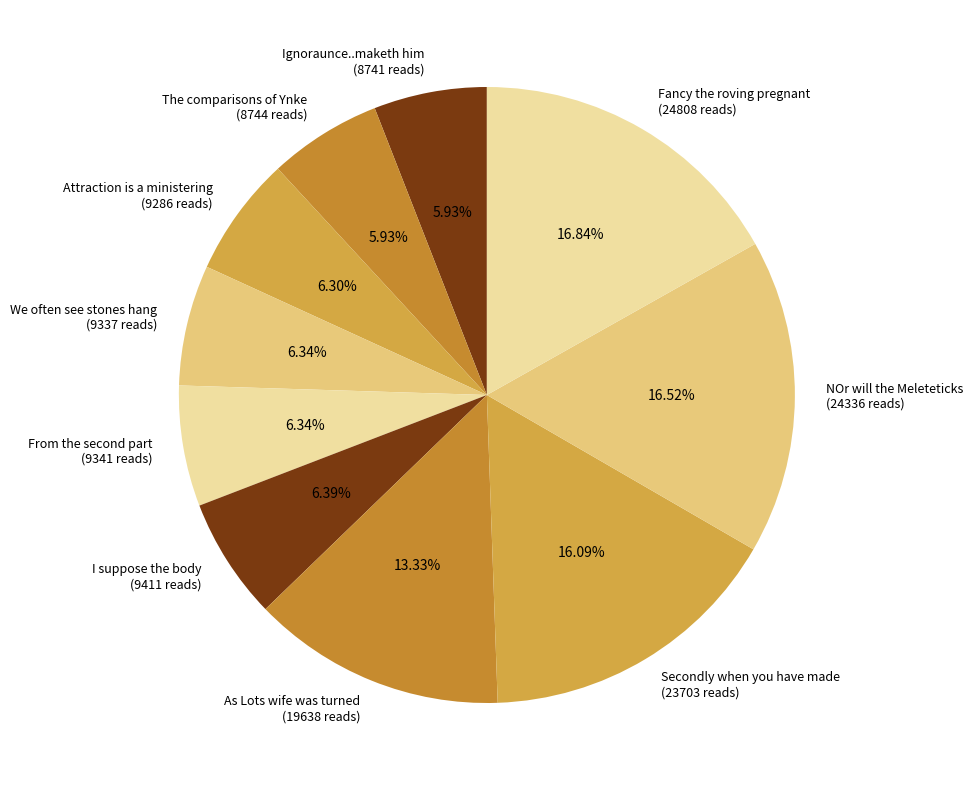

Which has a higher value, I suppose the body (9411 reads) or As Lots wife was turned (19638 reads)?

As Lots wife was turned (19638 reads)